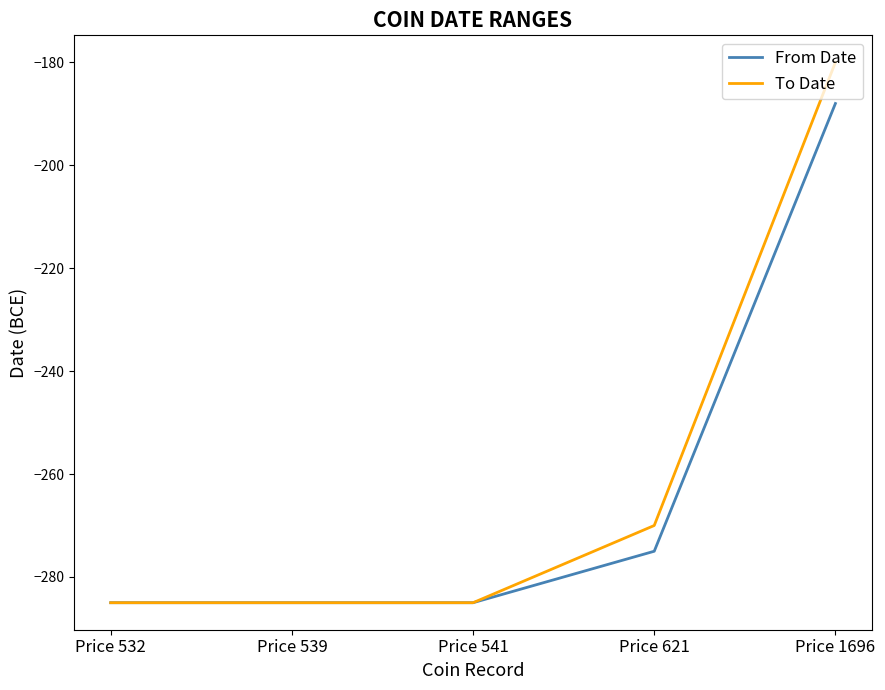

True or false: To Date has more than 1 points higher than both neighbors.

False